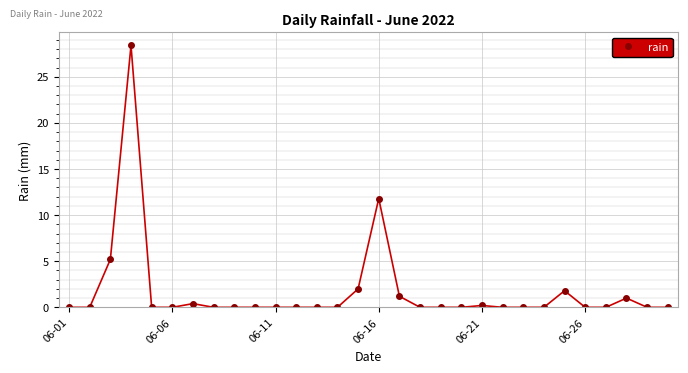

Count the number of categories in the chart.

30